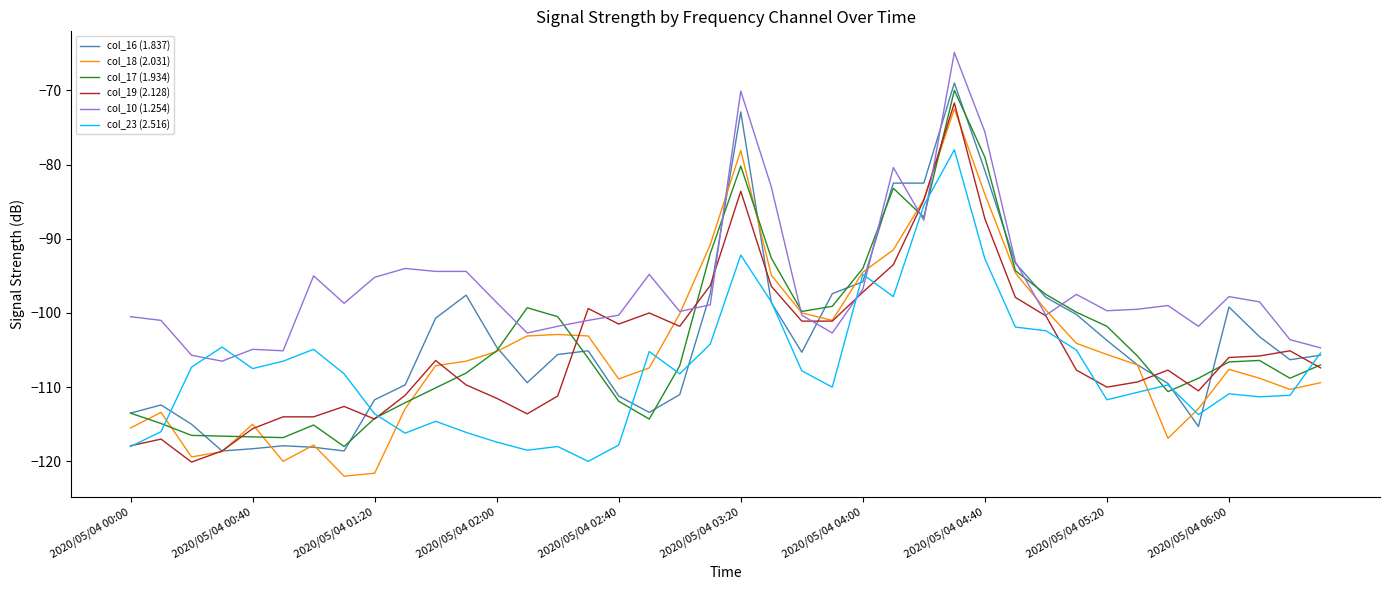

True or false: col_10 (1.254) and col_17 (1.934) cross at least once.

True